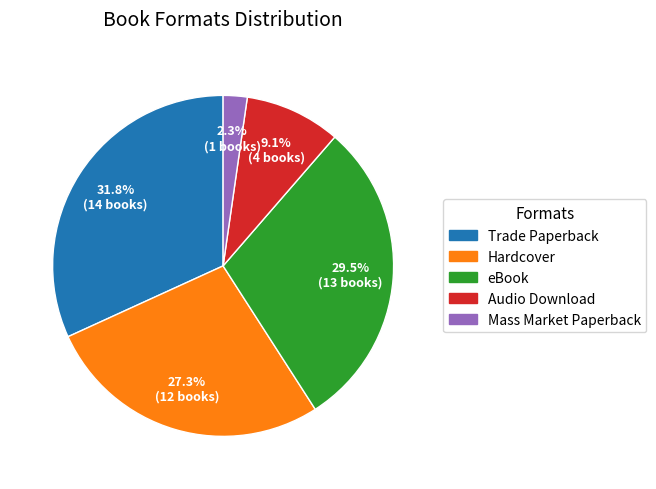

What percentage do Hardcover and eBook together represent?

56.8%